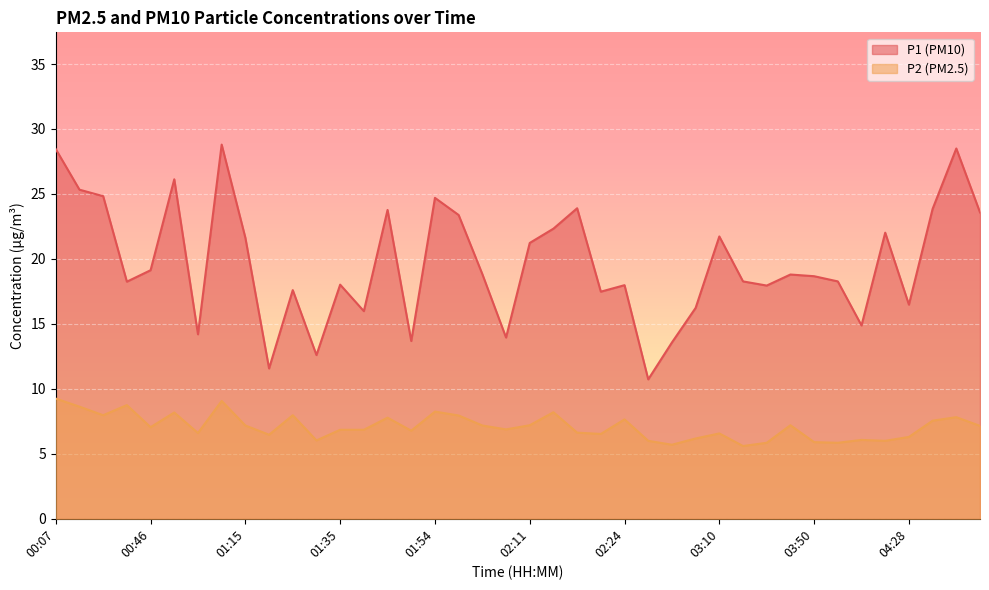

List the series in order of their peak value, highest first.

P1 (PM10), P2 (PM2.5)